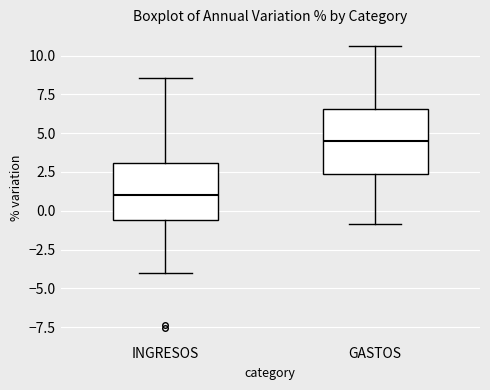

Comparing the boxes themselves (not the whiskers), which one is the tallest?

GASTOS